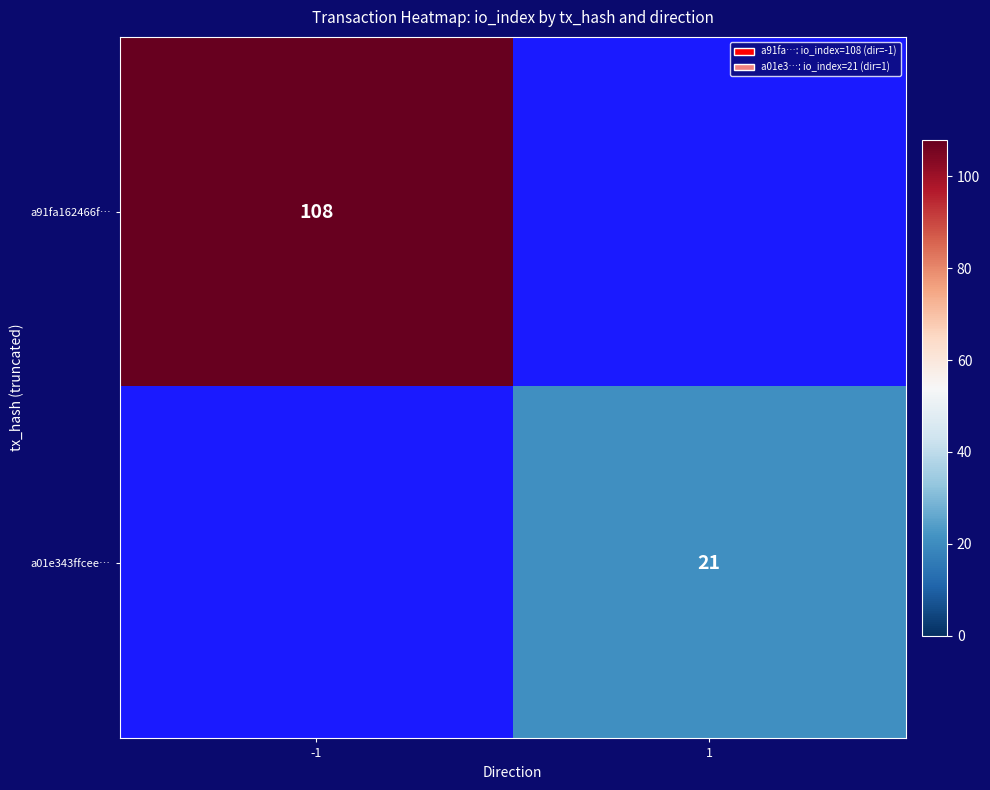

Between 1 and -1, which is larger?

-1